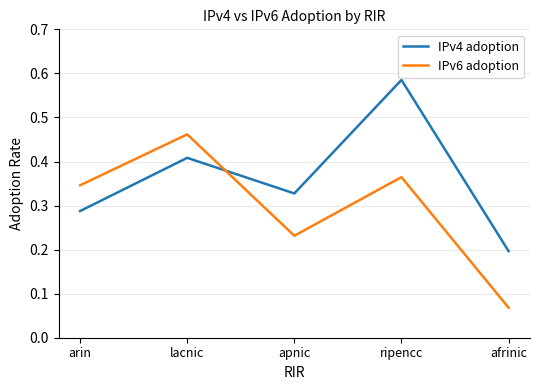

True or false: IPv4 adoption and IPv6 adoption intersect in this chart.

True